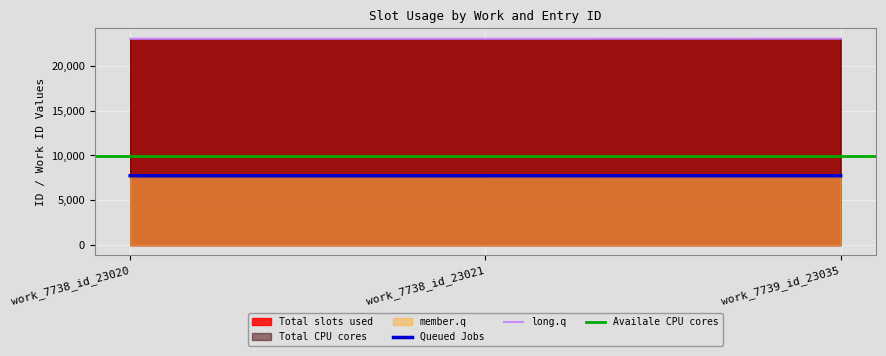

Which series has the largest range (max minus min)?

Total slots used